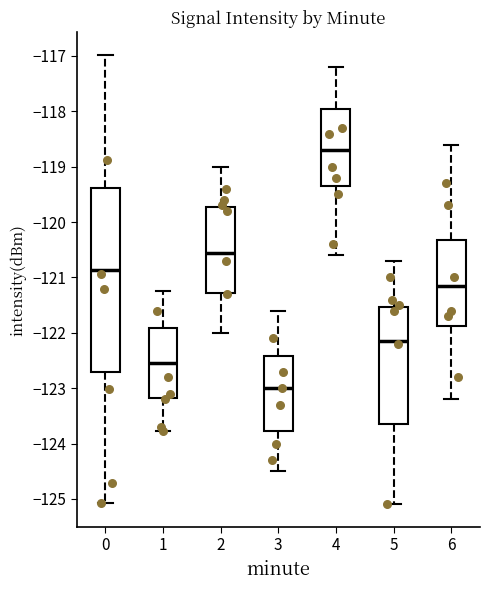

Which box's median line is the lowest?

3